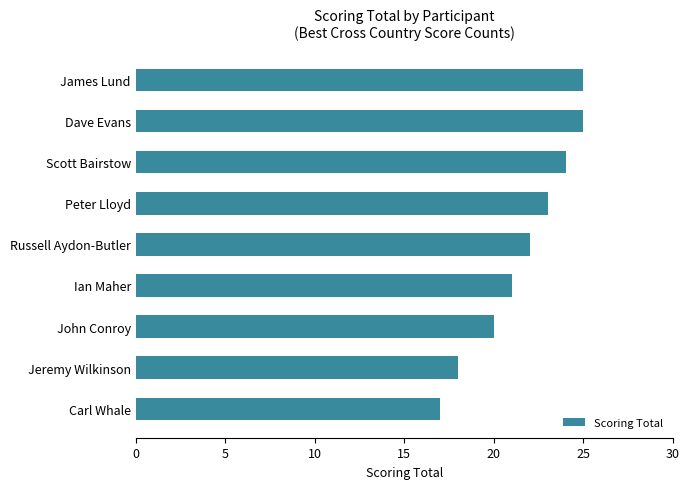

True or false: the data shows 15 at Dave Evans.

False